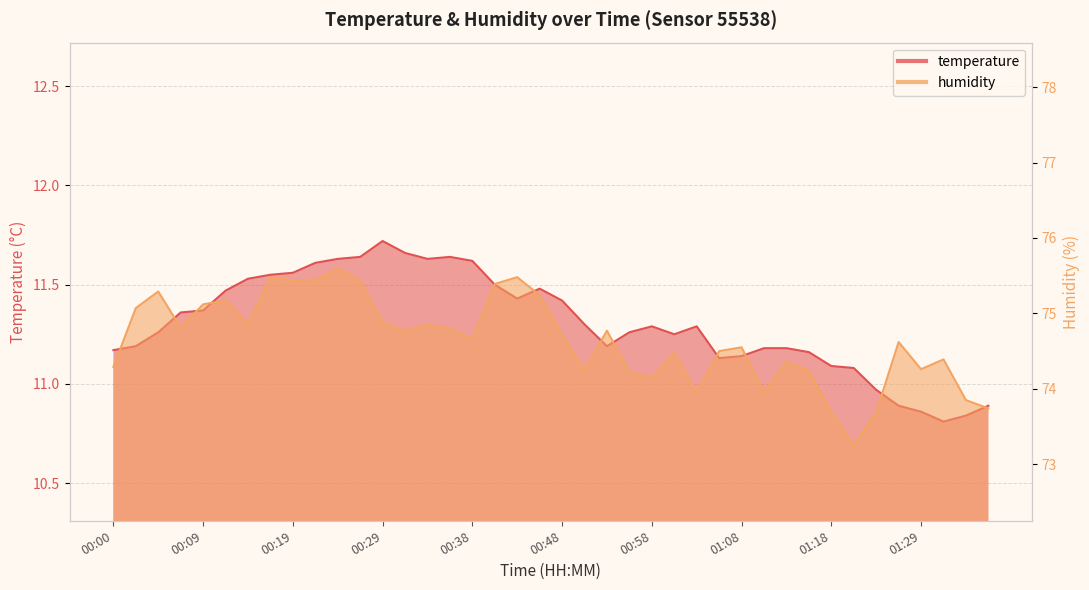

Reading left to right, list all the values displayed in this chart.

temperature: 11.2	11.2	11.3	11.4	11.4	11.5	11.5	11.6	11.6	11.6	11.6	11.6	11.7	11.7	11.6	11.6	11.6	11.5	11.4	11.5	11.4	11.3	11.2	11.3	11.3	11.2	11.3	11.1	11.1	11.2	11.2	11.2	11.1	11.1	11.0	10.9	10.9	10.8	10.8	10.9
humidity: 74.3	75.1	75.3	74.8	75.1	75.2	74.9	75.5	75.4	75.4	75.6	75.4	74.9	74.8	74.8	74.8	74.7	75.4	75.5	75.2	74.7	74.2	74.8	74.2	74.2	74.5	74.0	74.5	74.5	74.0	74.4	74.2	73.7	73.2	73.7	74.6	74.3	74.4	73.8	73.7